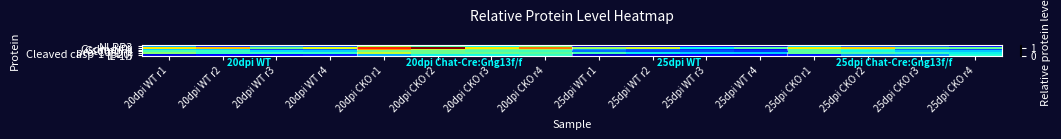

Which label corresponds to the smallest value in the chart?

25dpi WT r1